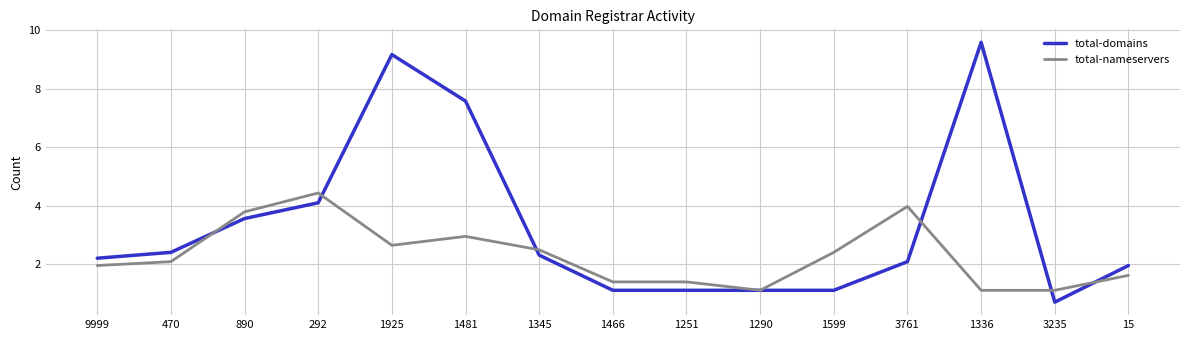

Which series has the largest range (max minus min)?

total-domains